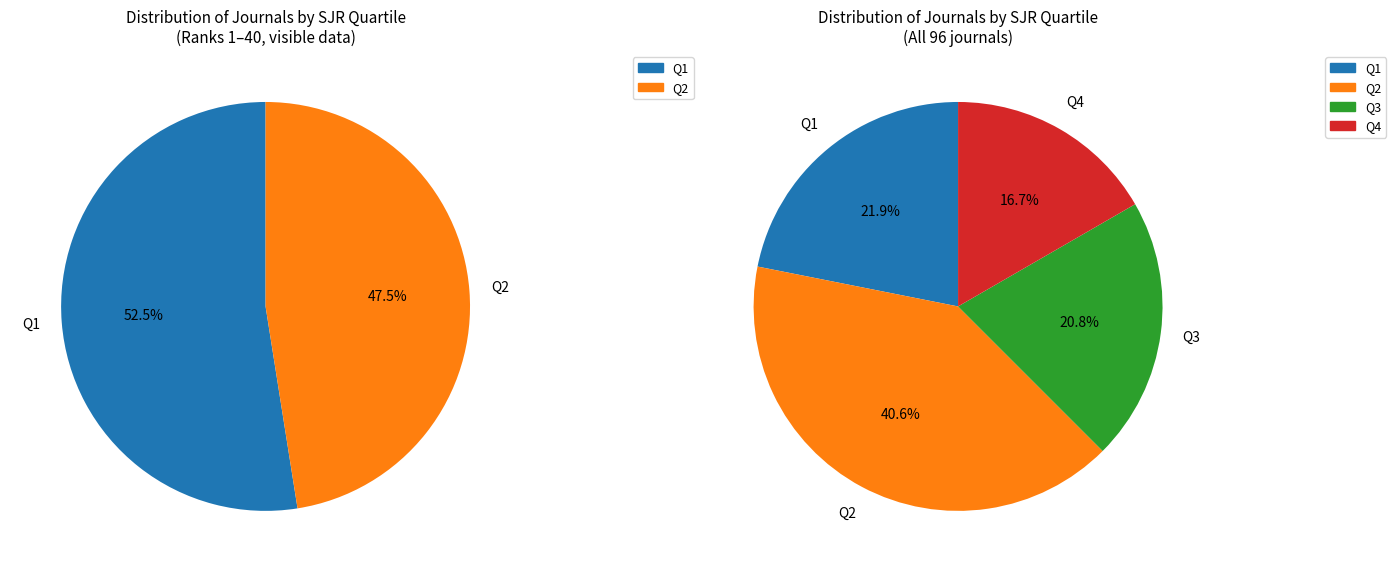

What percentage is NOT represented by Q3?

100.0%